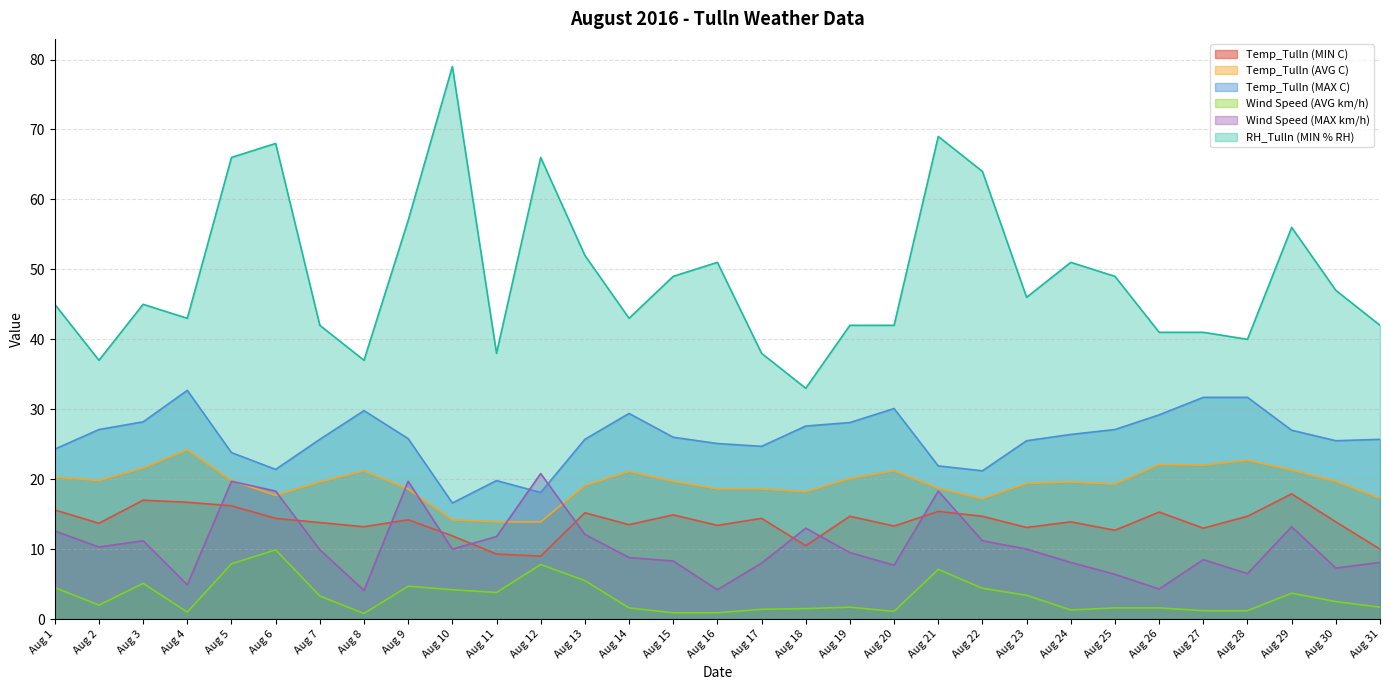

What is the total value across all series at Aug 1?

122.3